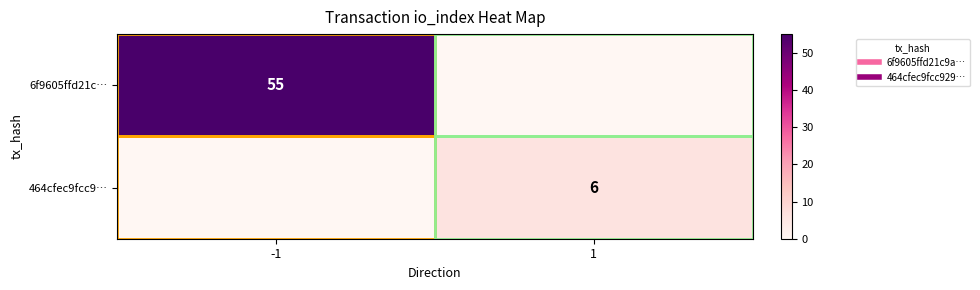

The 464cfec9fcc9… series shows 10.7 at 1. True or false?

False